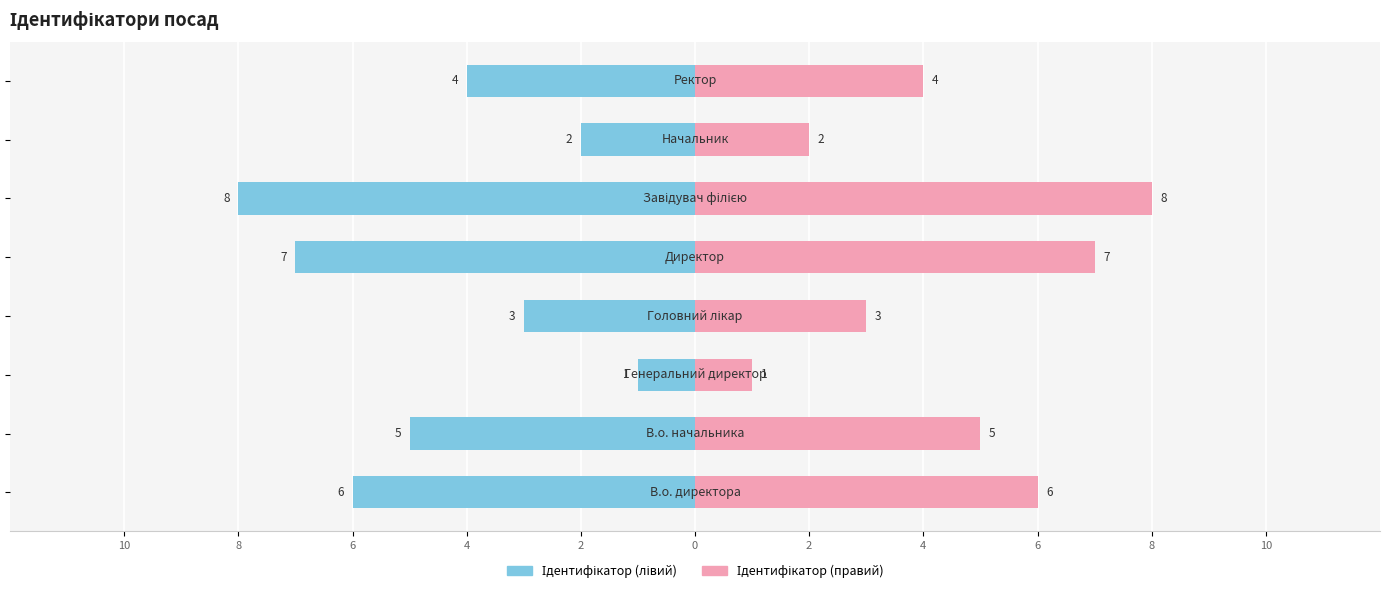

Are the bars grouped side by side (vs. stacked)?

Yes